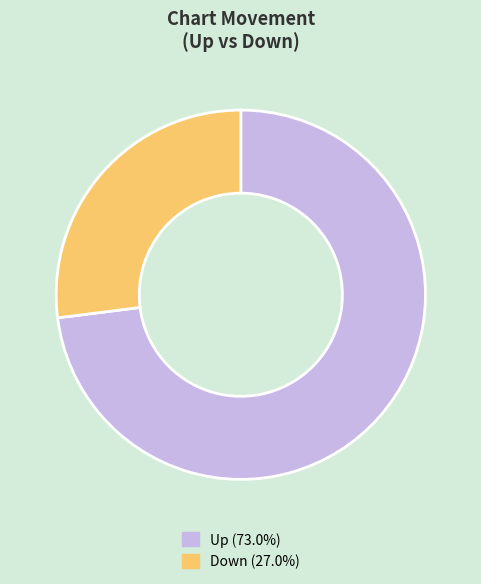

Is there a majority slice in this chart?

Yes